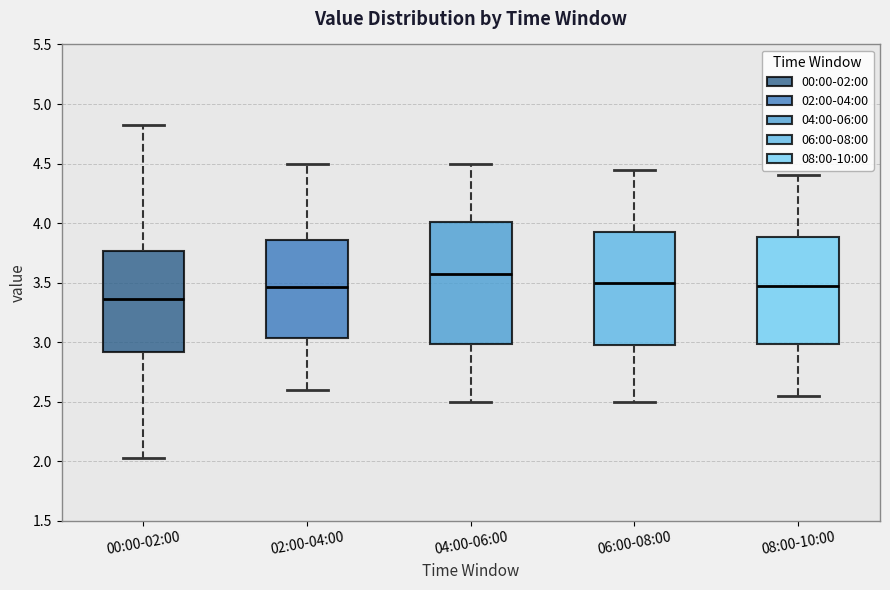

Where is the upper edge of the box for 02:00-04:00 on the y-axis? The values are not printed on the chart, so give them approximately, as read against the axis.

3.85